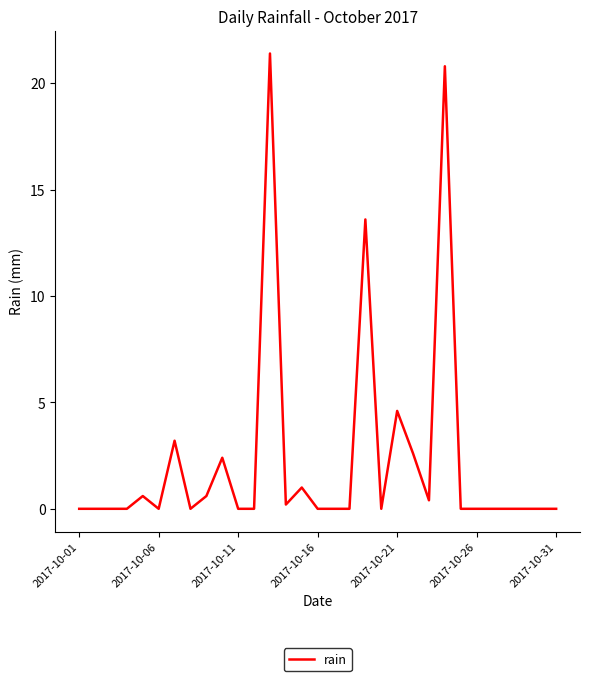

What is the greatest value displayed?

21.4